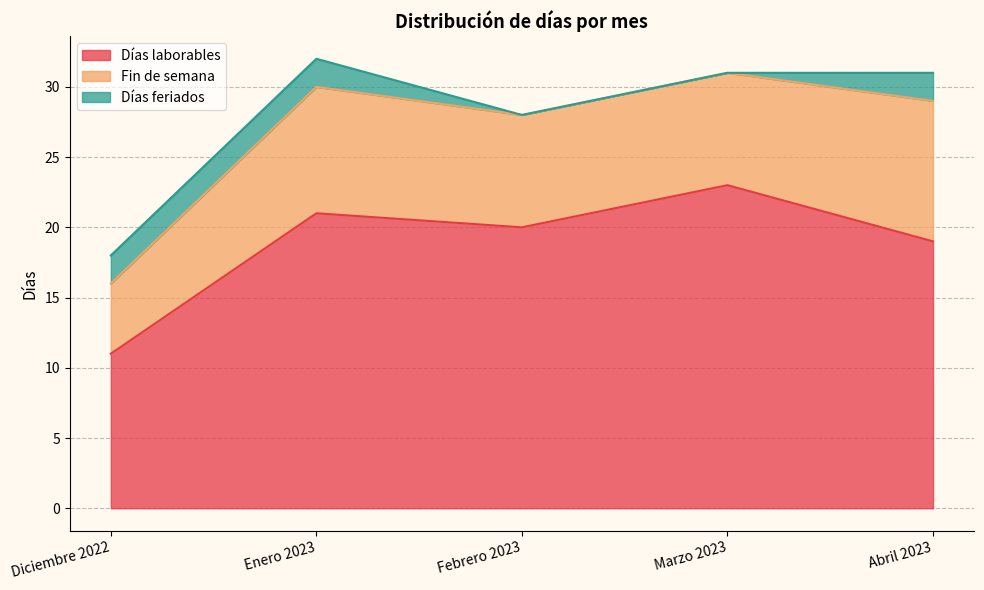

True or false: Fin de semana and Días laborables intersect in this chart.

False